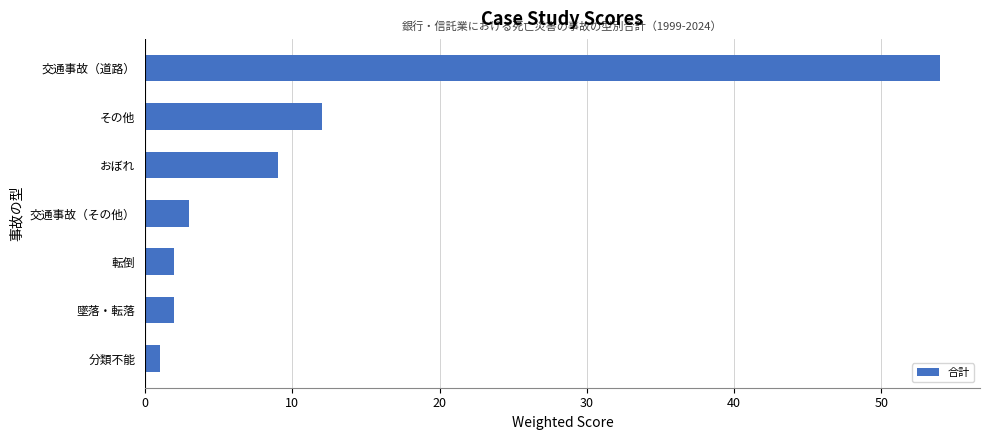

Reading bottom to top, list all the values displayed in this chart.

1	2	2	3	9	12	54